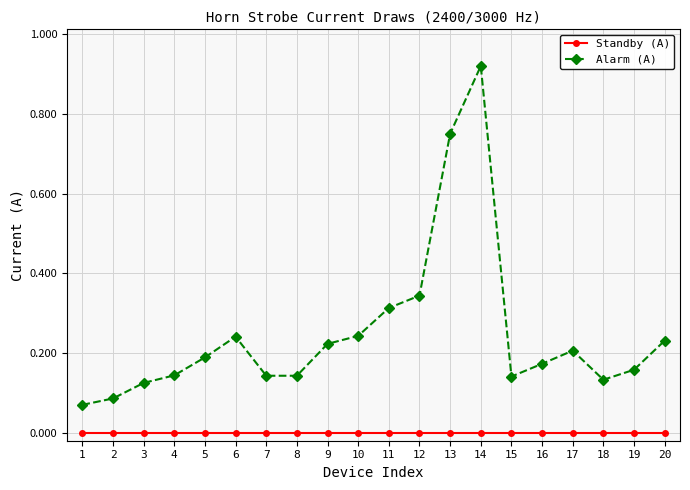

List the series in order of their overall mean, highest first.

Alarm (A), Standby (A)